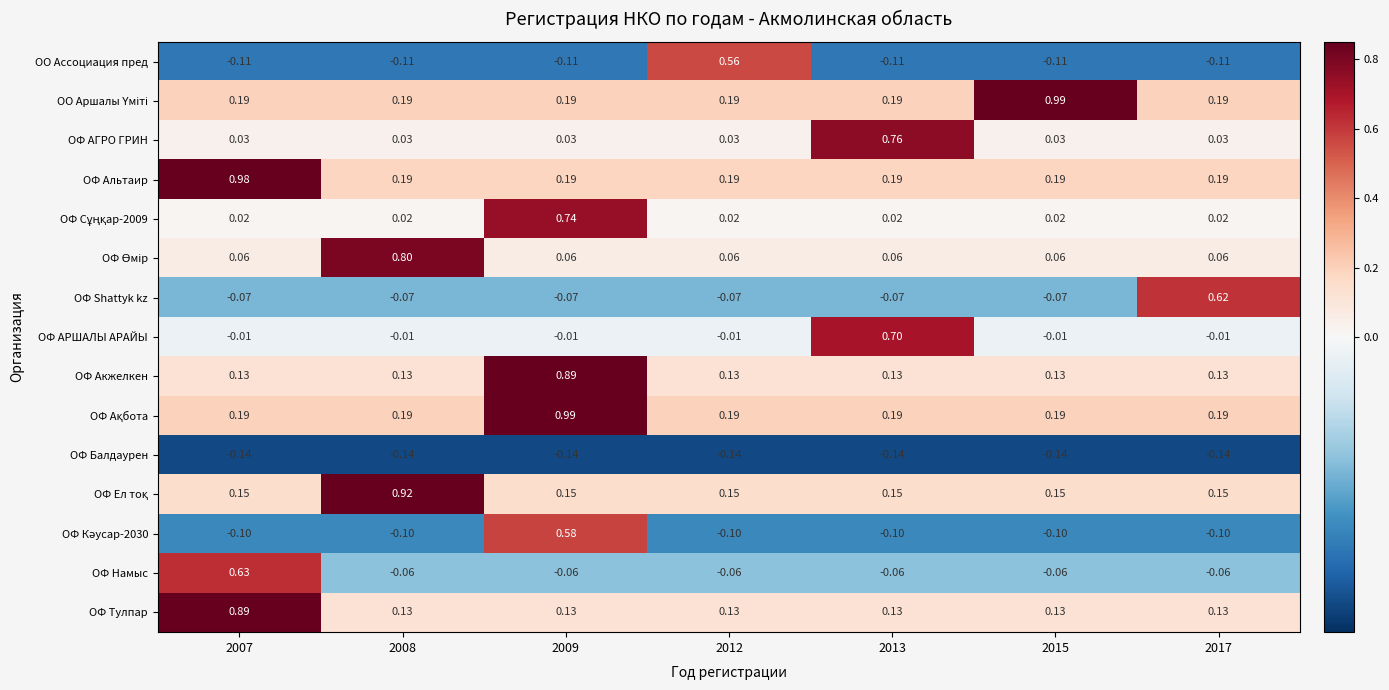

Count the number of categories in the chart.

7